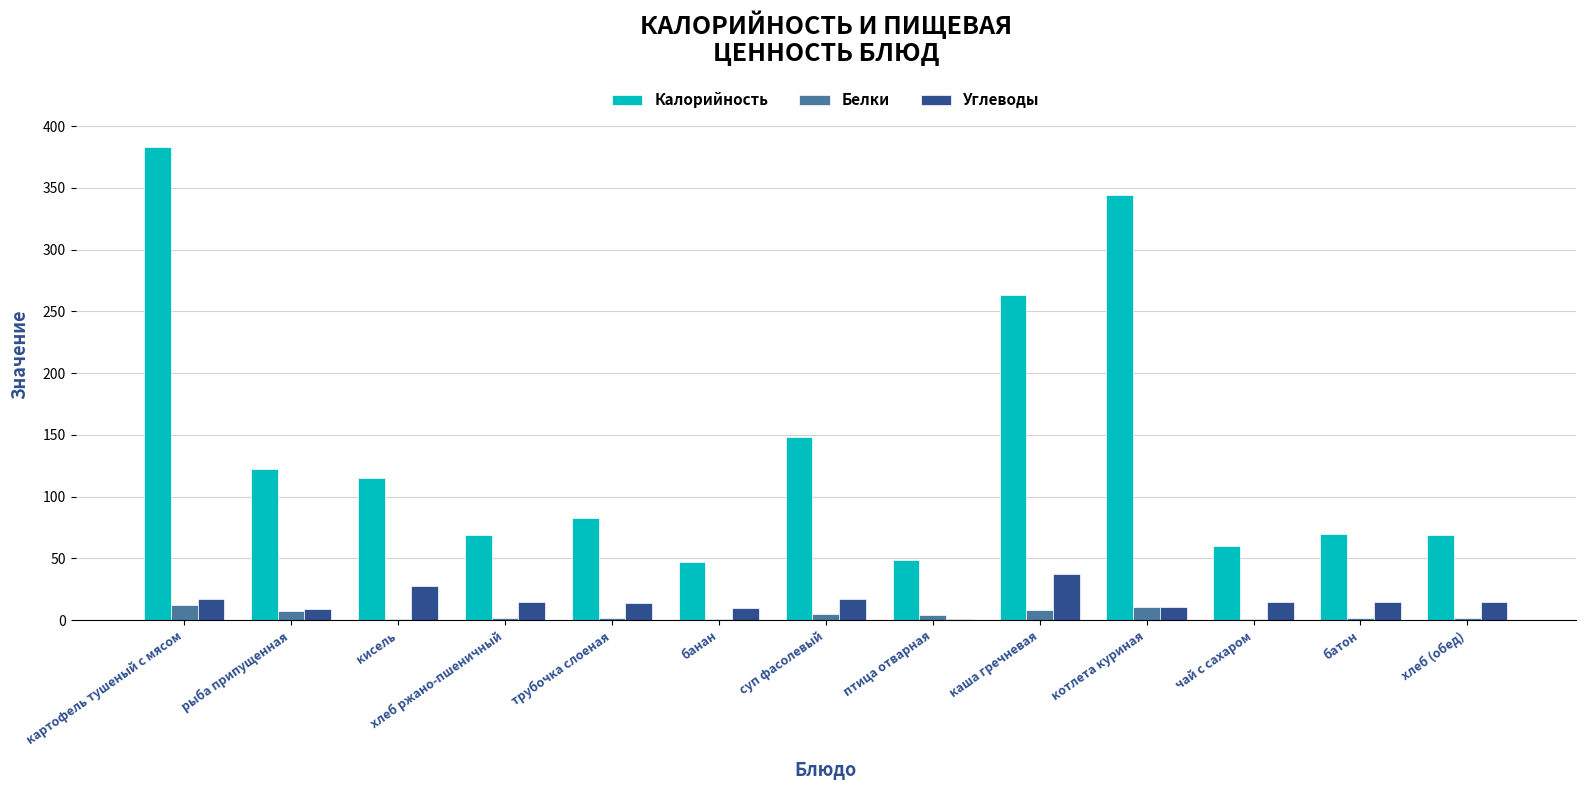

What is the sum of all Углеводы values?

204